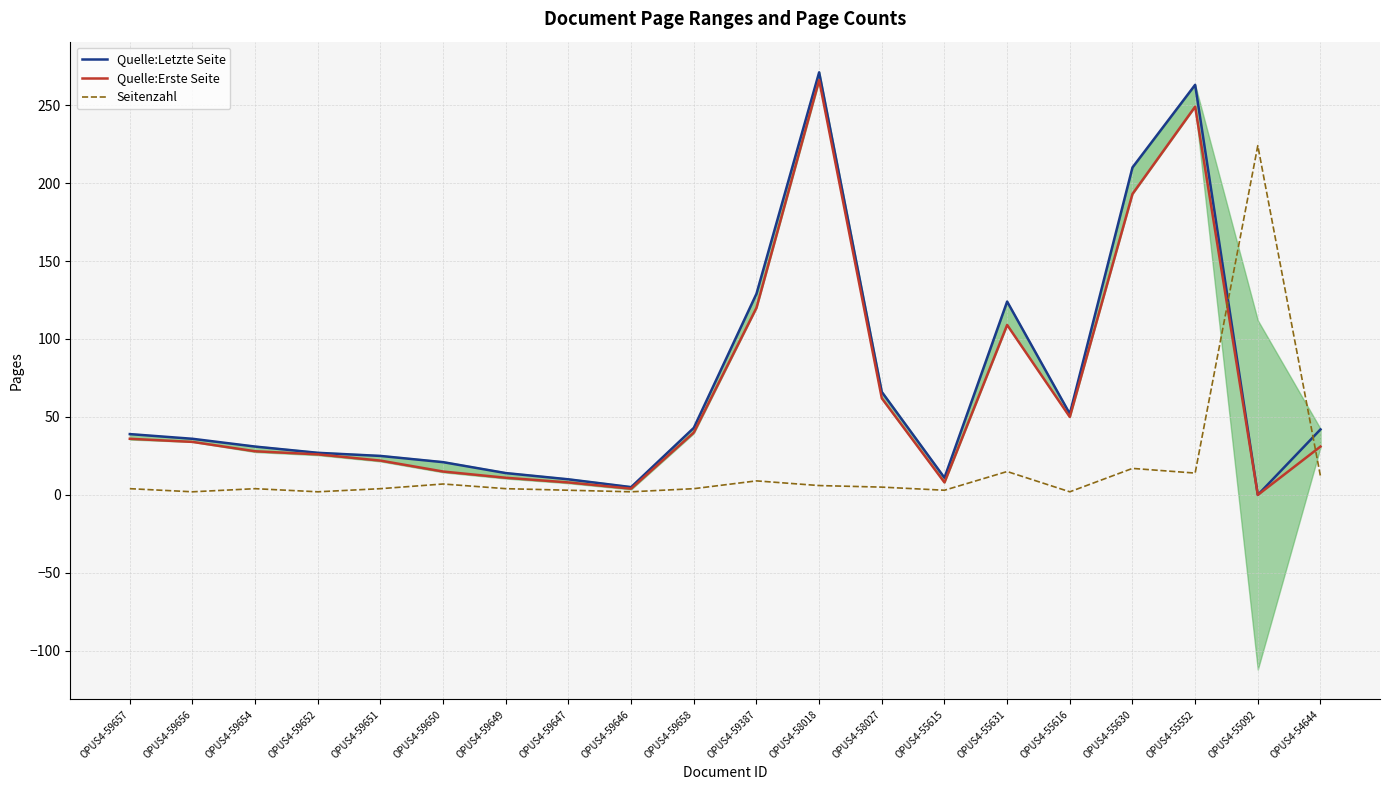

Does the chart display data point markers on the line(s)?

No